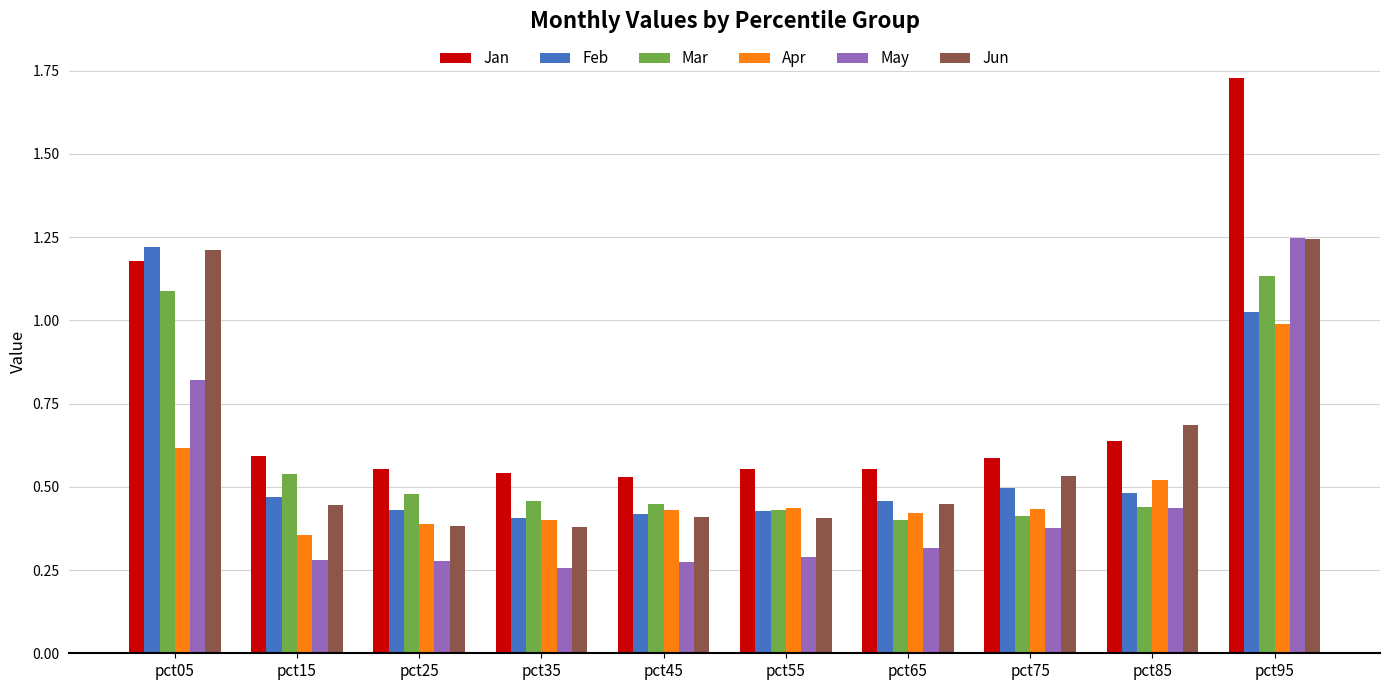

What are all the series names shown in the legend?

Jan, Feb, Mar, Apr, May, Jun